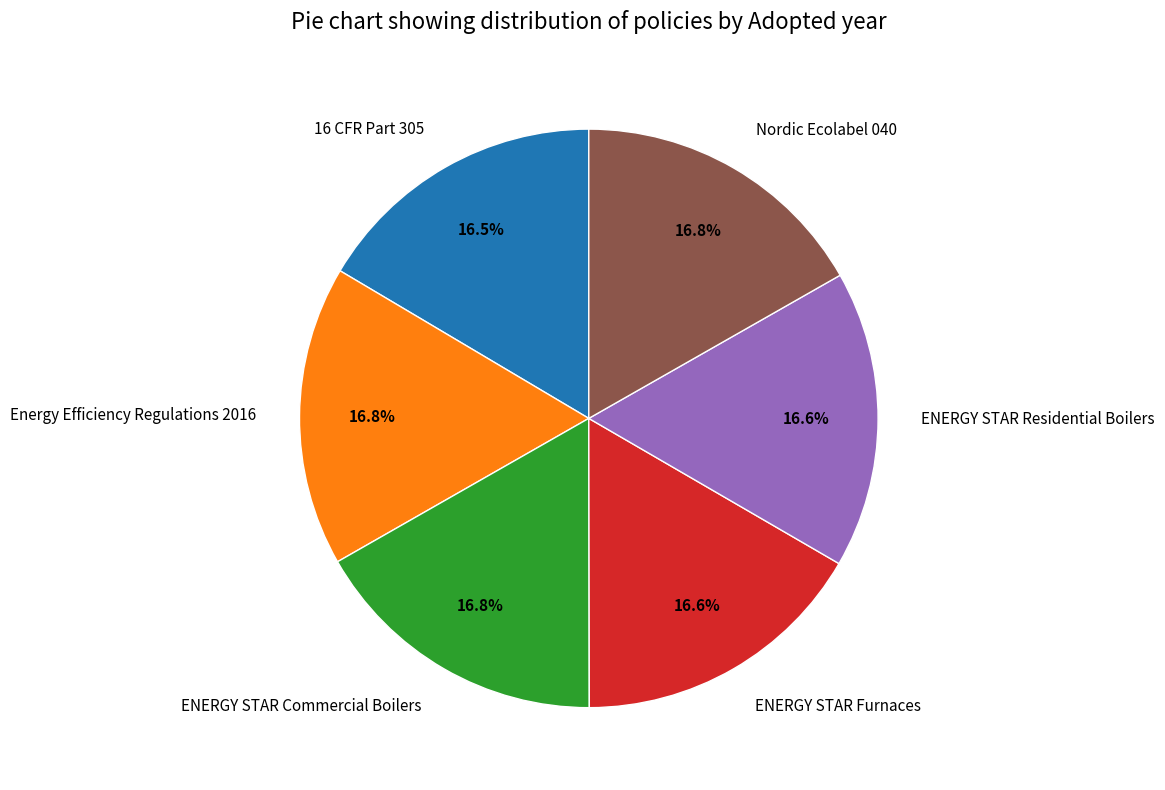

To the nearest percent, what percentage of the pie is Energy Efficiency Regulations 2016?

17%